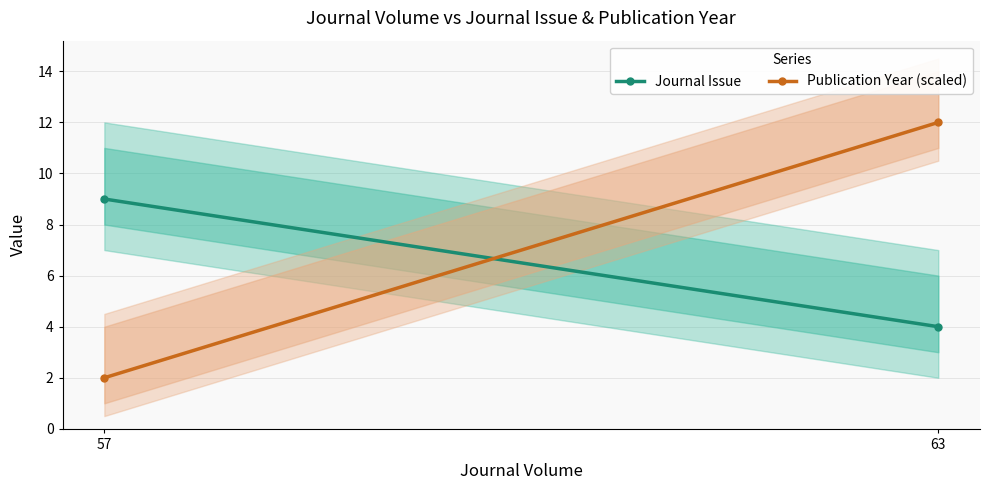

Which category has the lowest value in the Journal Issue series?

63